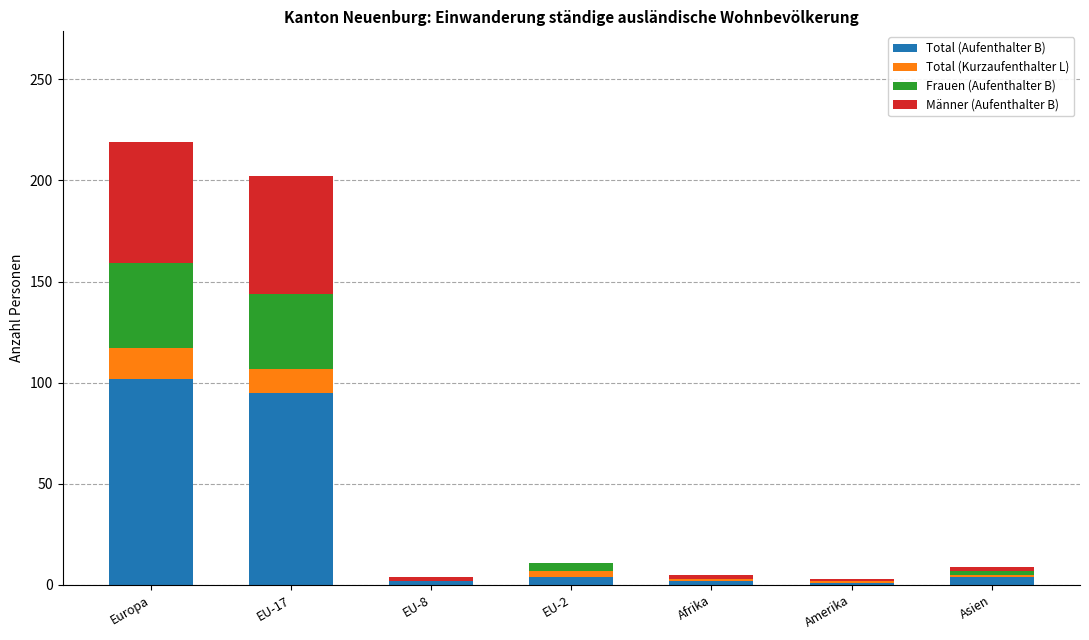

Count the number of categories in the chart.

7